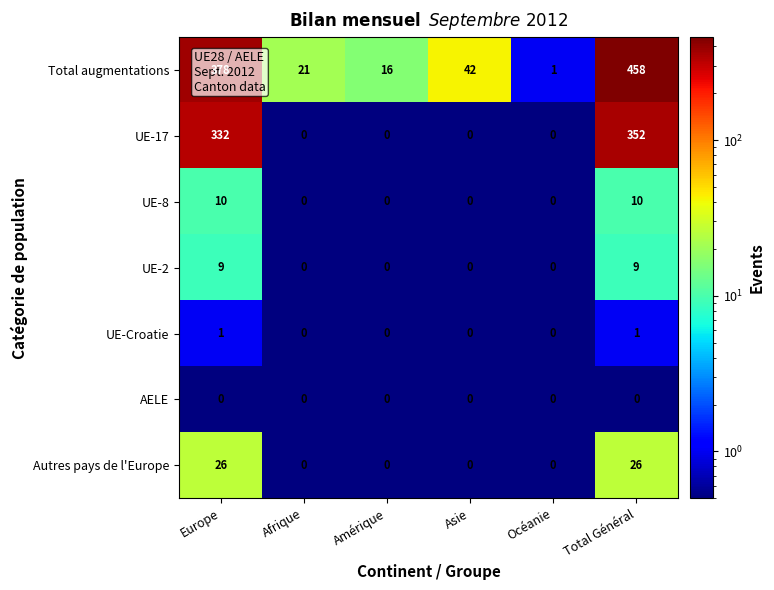

Between Europe and Afrique, which series saw the biggest shift?

Total augmentations